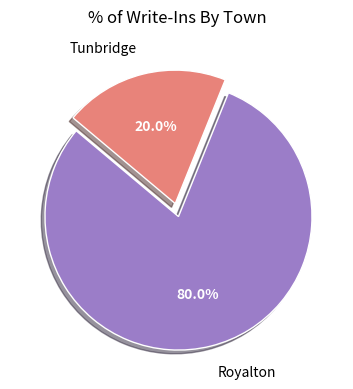

Is there a majority slice in this chart?

Yes